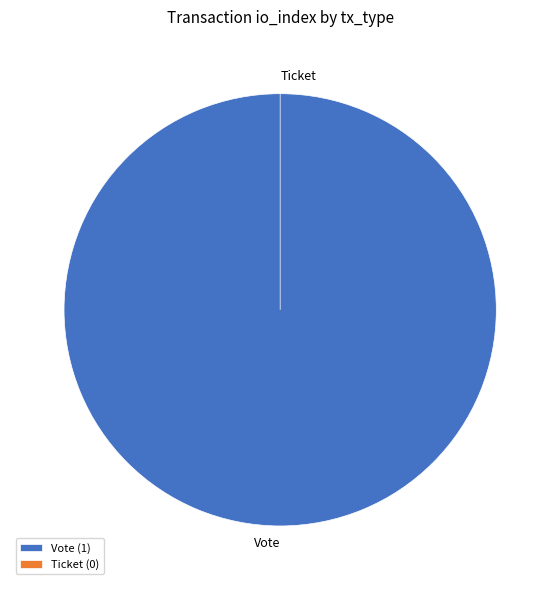

What is the change in value from Vote to Ticket?

-1